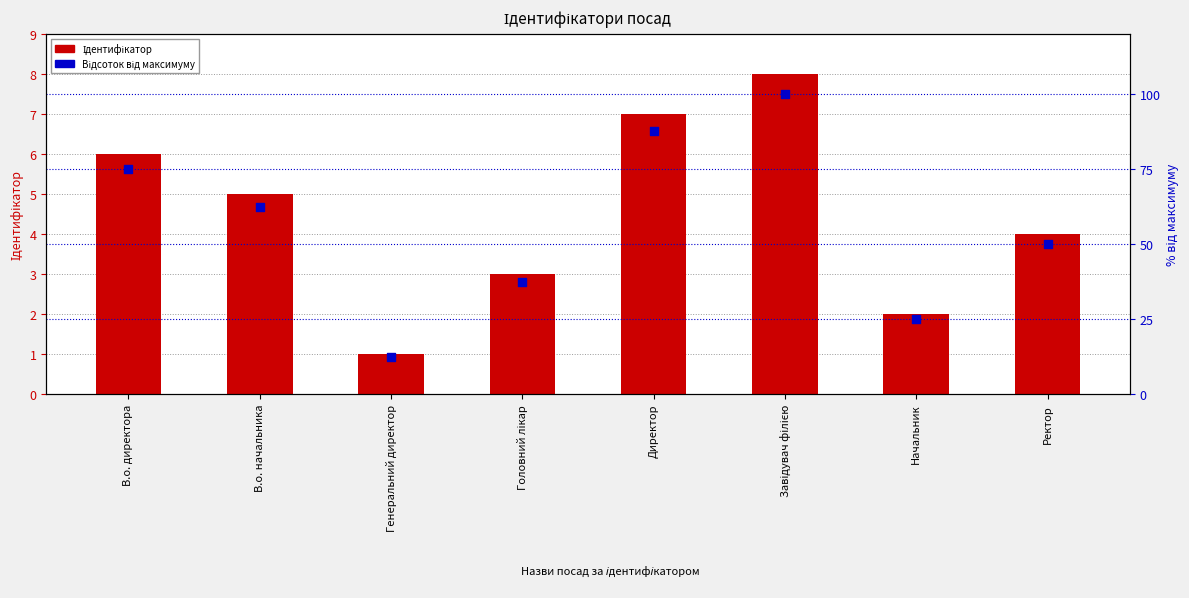

Is the value of Ідентифікатор at Директор greater than the value of Відсоток від максимуму at Головний лікар?

No